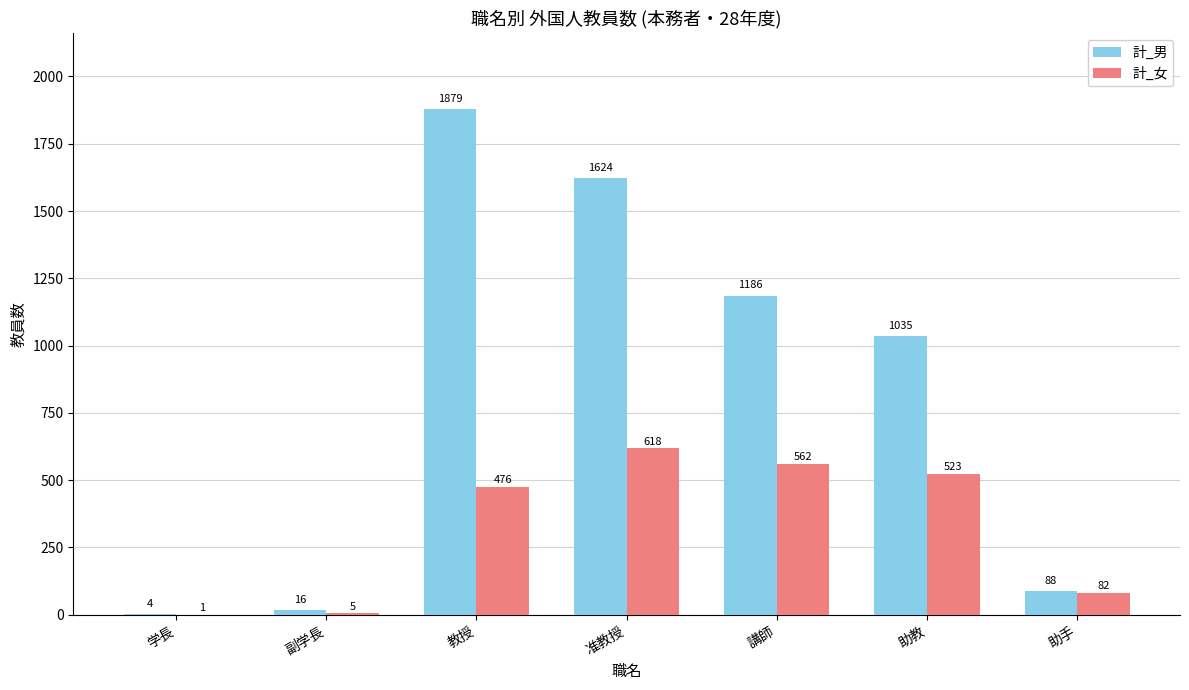

What is the total value across all series at 助手?

170